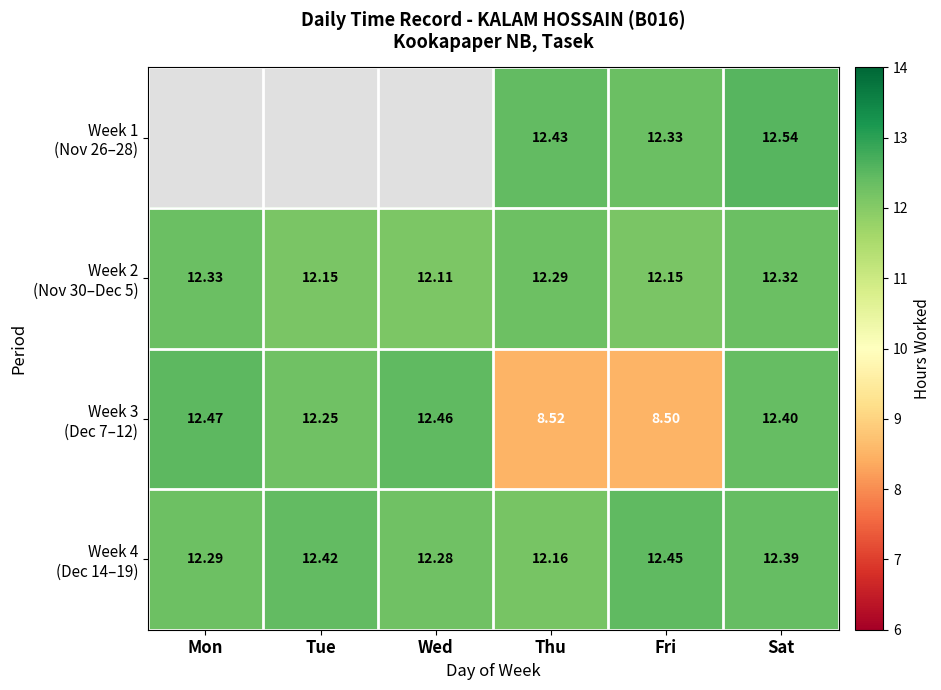

Which series changed the most between Wed and Thu?

Week 3 (Dec 7–12)